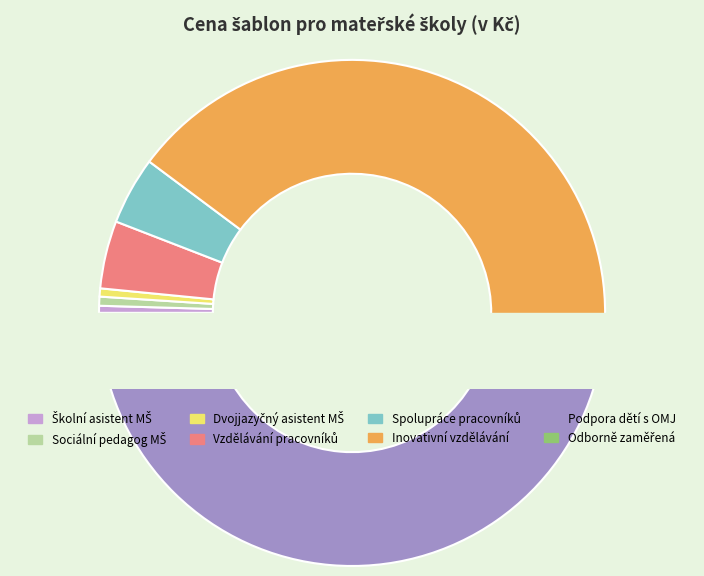

Rank the categories by value from lowest to highest.

Školní asistent MŠ, Dvojjazyčný asistent MŠ, Sociální pedagog MŠ, Odborně zaměřená tematická a komunitní, Vzdělávání pracovníků ve vzdělávání MŠ, Spolupráce pracovníků ve vzdělávání MŠ, Inovativní vzdělávání dětí v MŠ, Podpora dětí s odlišným mateřským jazykem